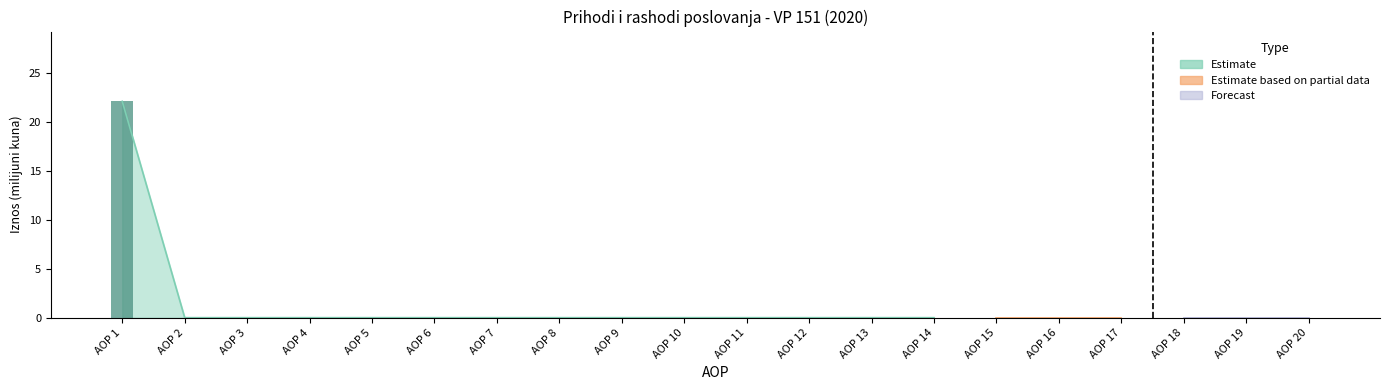

List the labels in order of value, smallest first.

AOP 2, AOP 3, AOP 4, AOP 5, AOP 6, AOP 7, AOP 8, AOP 9, AOP 10, AOP 11, AOP 12, AOP 13, AOP 14, AOP 15, AOP 16, AOP 17, AOP 18, AOP 19, AOP 20, AOP 1